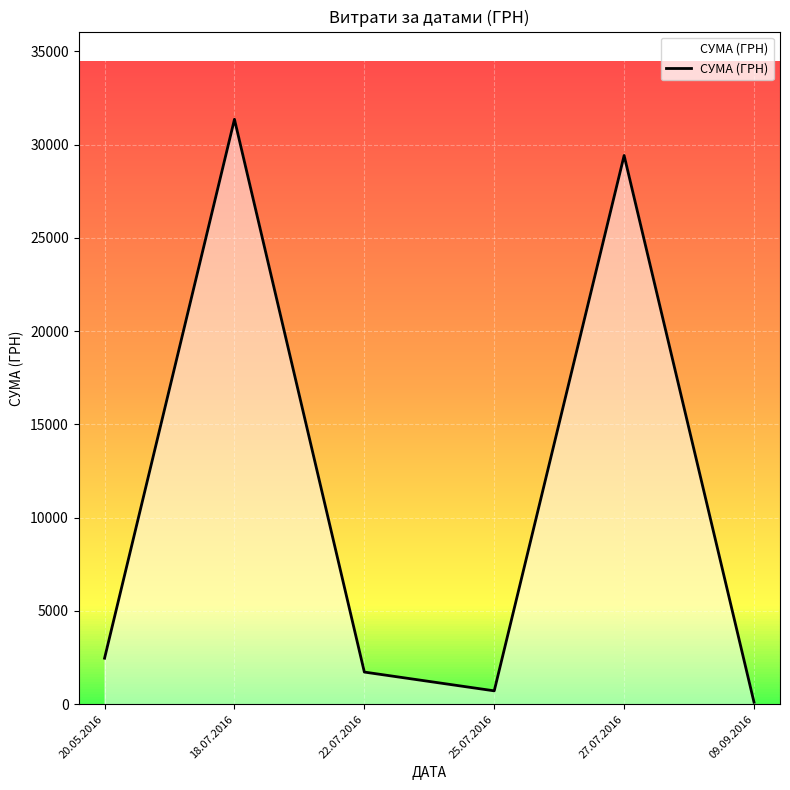

Rank the categories by value from highest to lowest.

18.07.2016, 27.07.2016, 20.05.2016, 22.07.2016, 25.07.2016, 09.09.2016